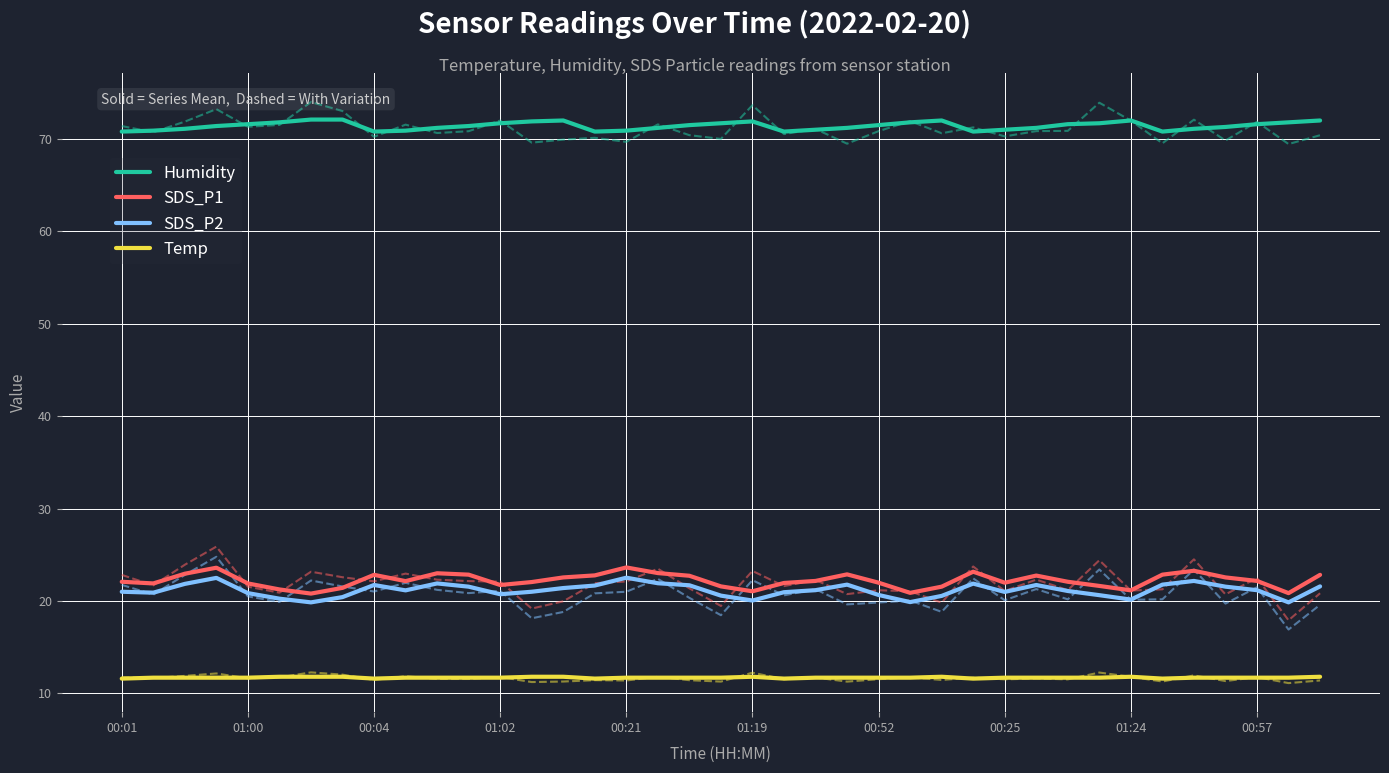

What is the difference between the maximum and minimum values in the Temp series?

0.2